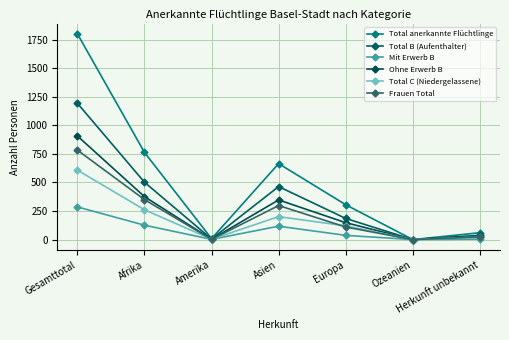

How many lines are shown in the chart?

6